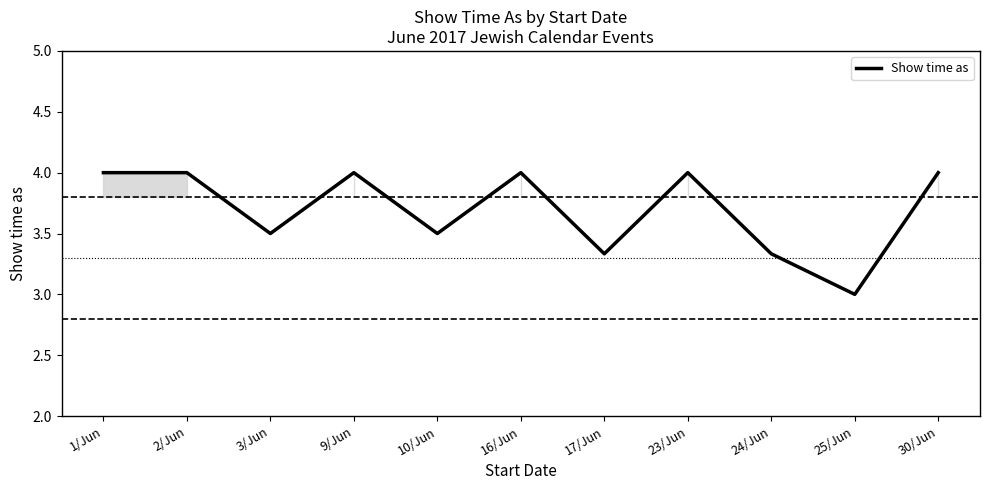

List the labels in order of value, smallest first.

25/Jun, 17/Jun, 24/Jun, 3/Jun, 10/Jun, 1/Jun, 2/Jun, 9/Jun, 16/Jun, 23/Jun, 30/Jun